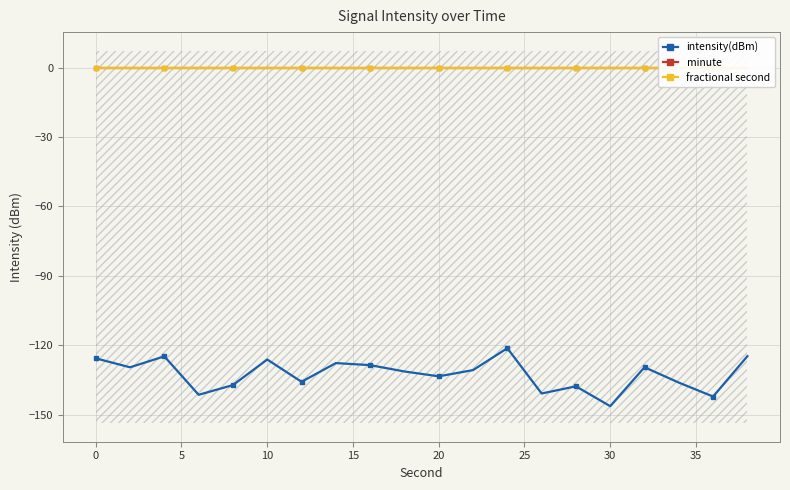

True or false: intensity(dBm) has more than 2 interior local peaks.

True